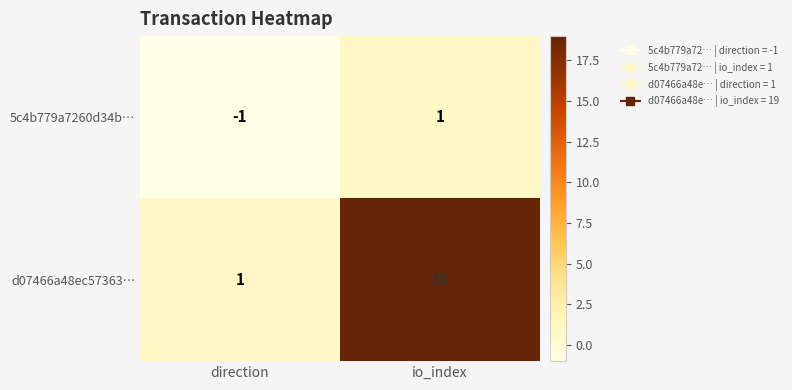

What is the maximum value for d07466a48ec57363…?

19